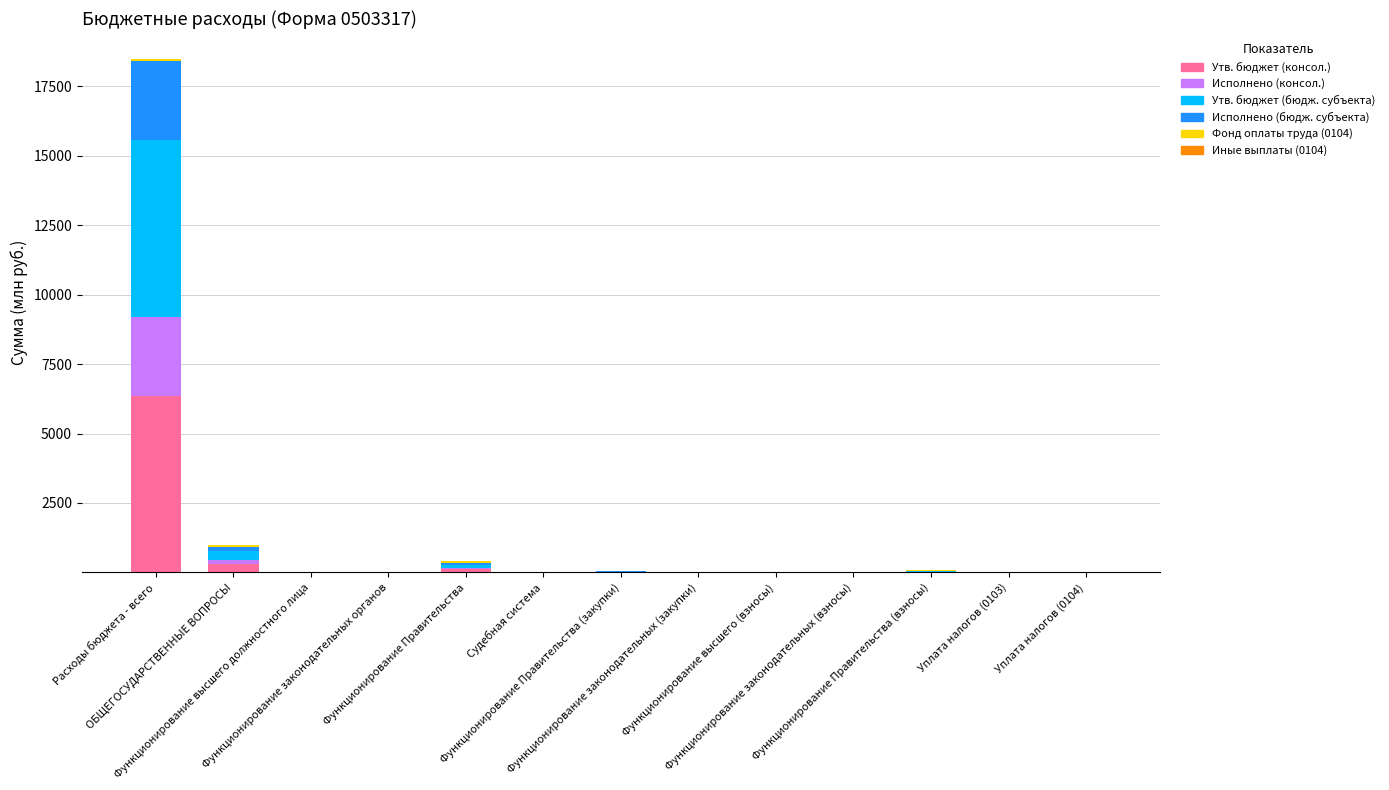

What is the highest value of the Утв. бюджет (консол.) series?

6344.7